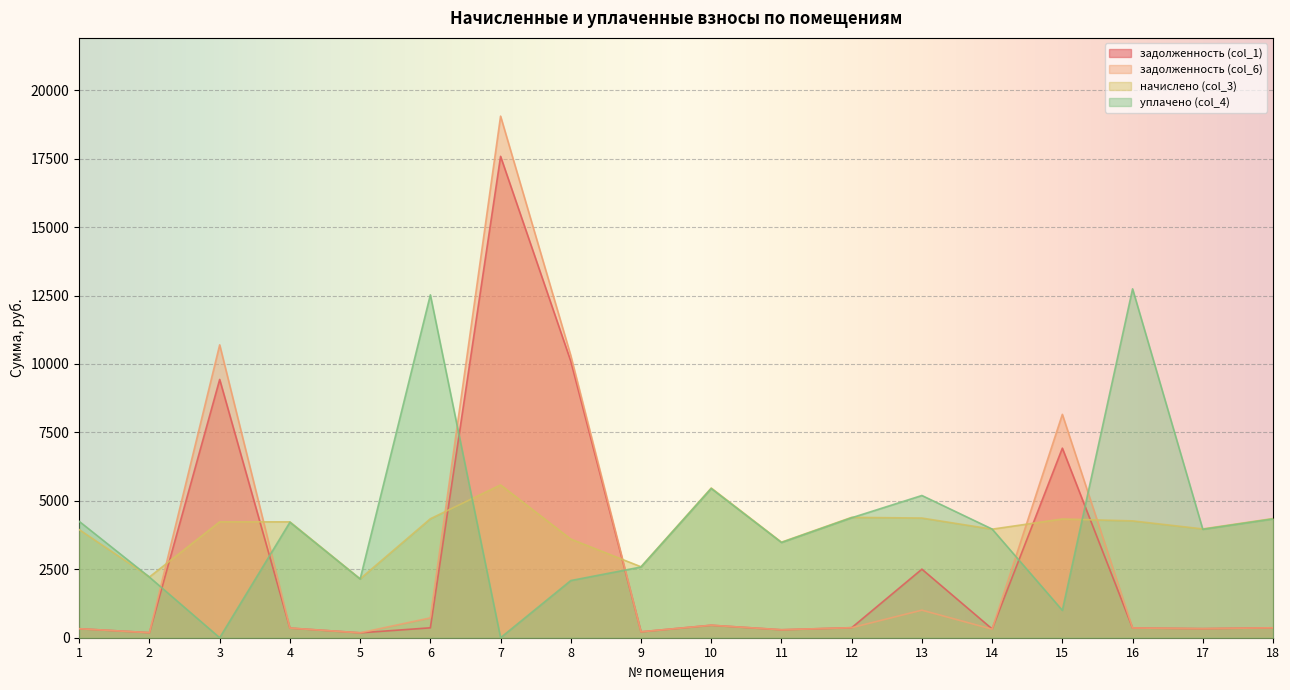

At which category does начислено (col_3) reach its first local valley?

2